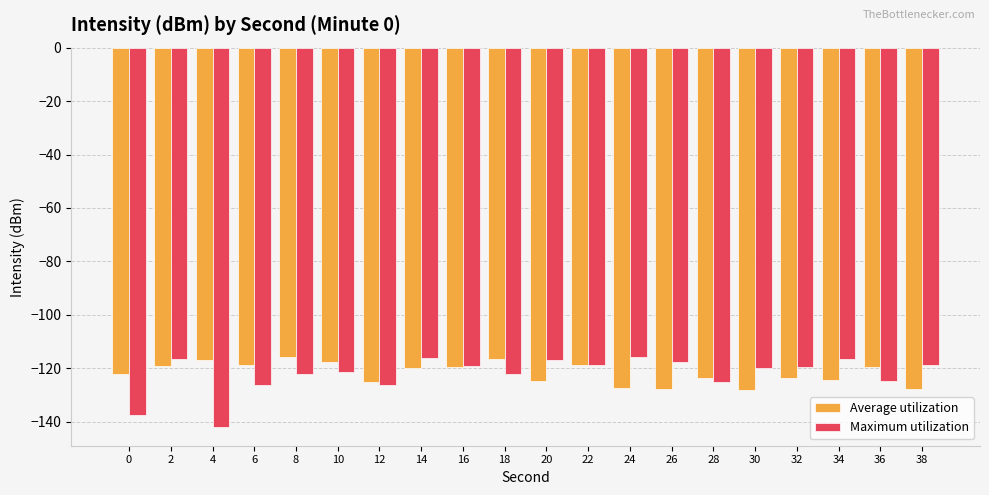

True or false: Average utilization has a value of -211.9 at 0.

False